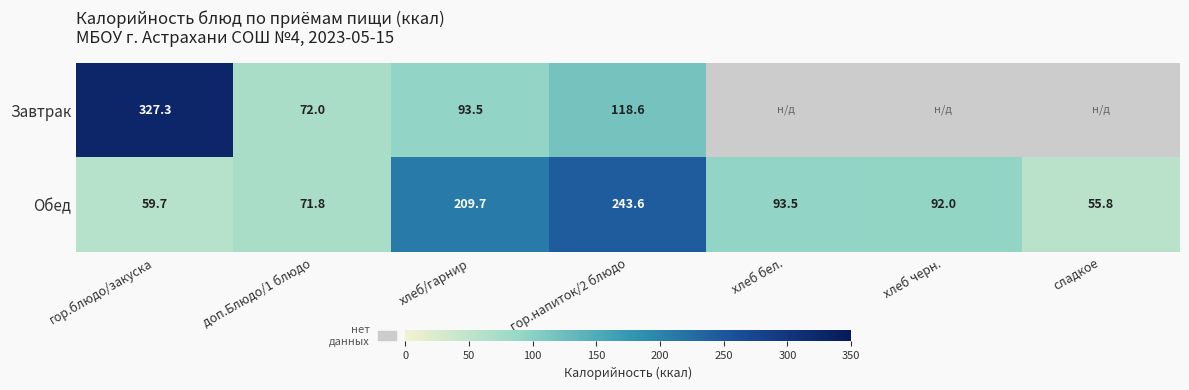

Which label corresponds to the smallest value in the chart?

сладкое